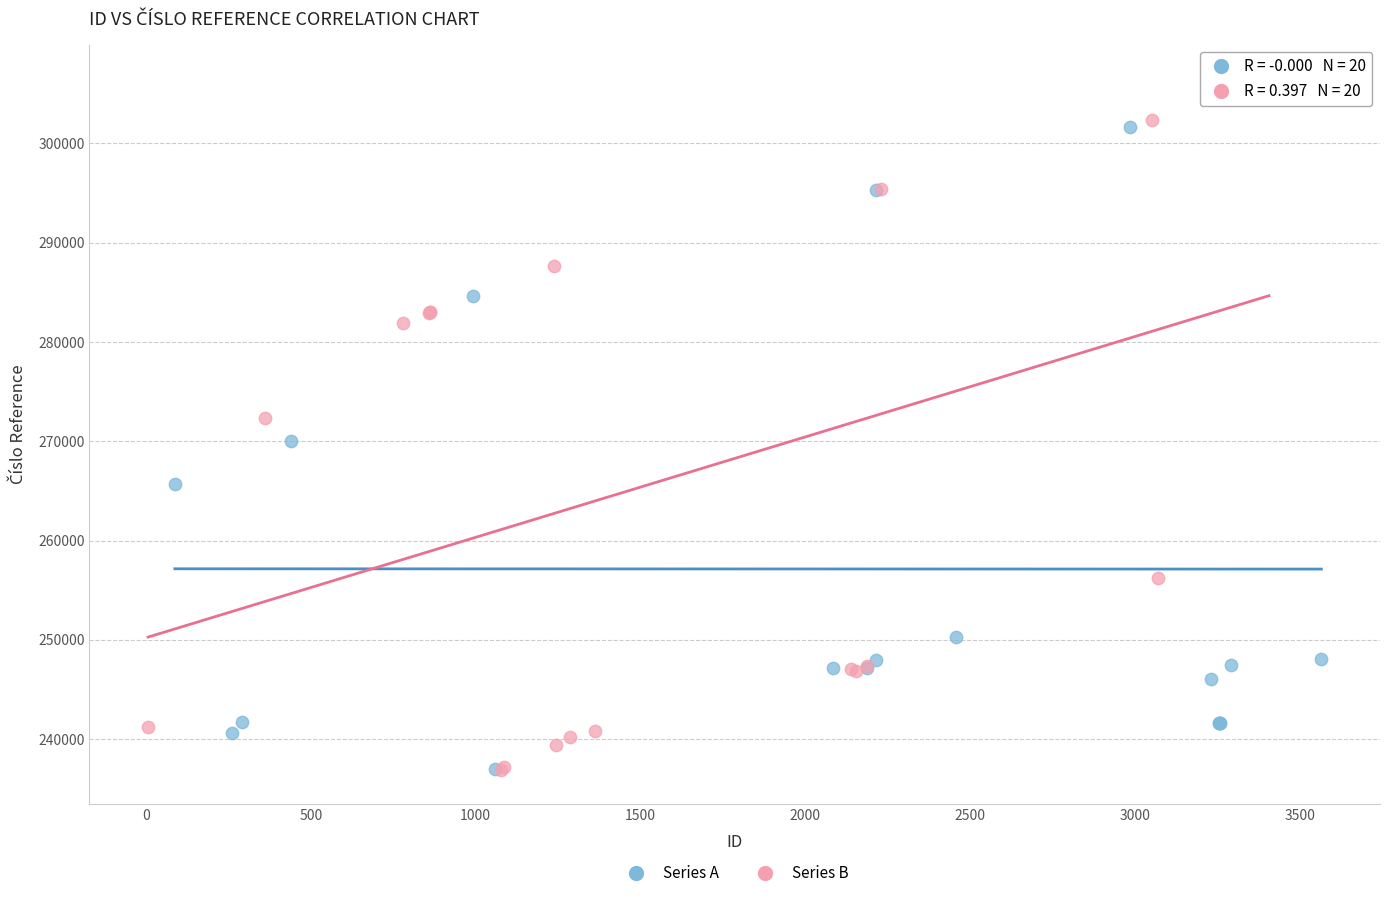

Which series reaches the maximum Y coordinate?

Series B